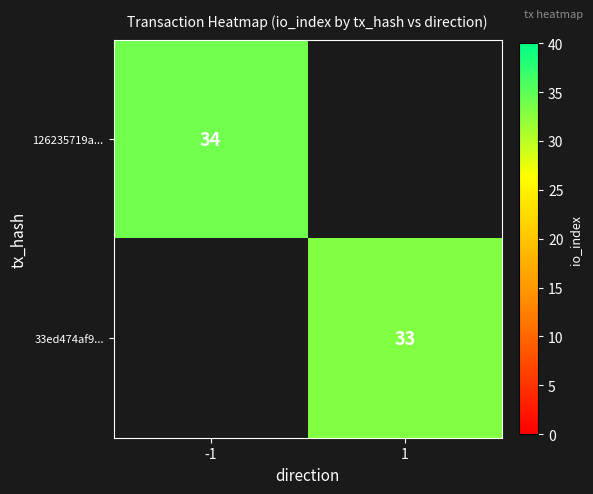

Is it true that 33ed474af9... equals 43 at 1?

False